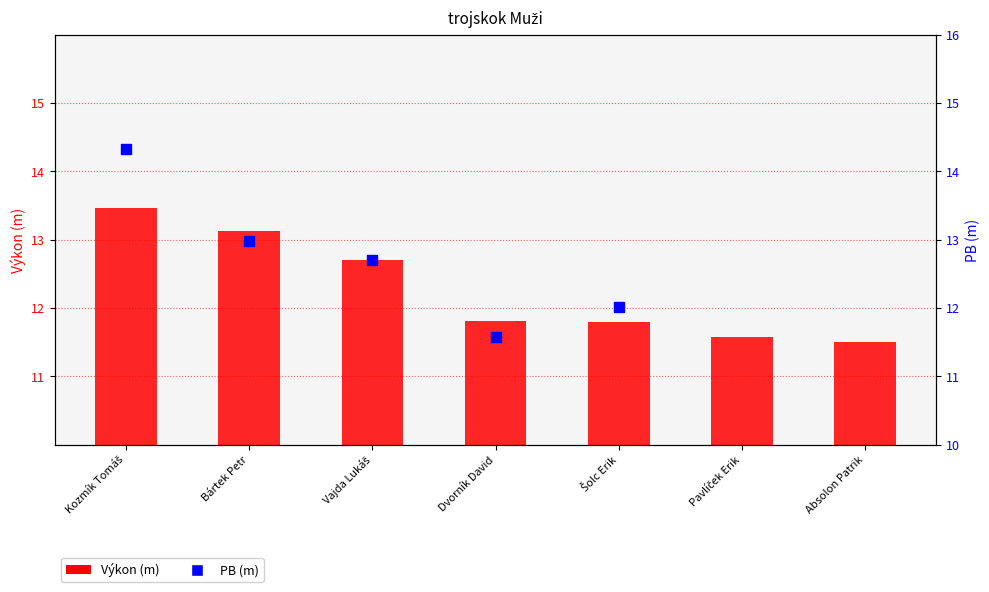

At how many categories does at least one series exceed 14?

1